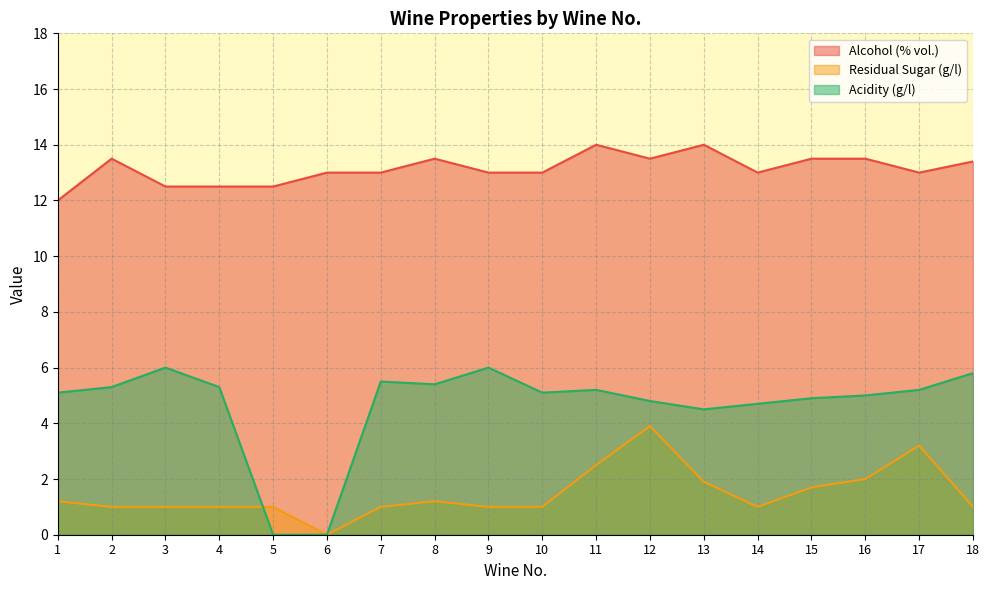

Is the value of Acidity (g/l) at 1 greater than the value of Alcohol (% vol.) at 4?

No